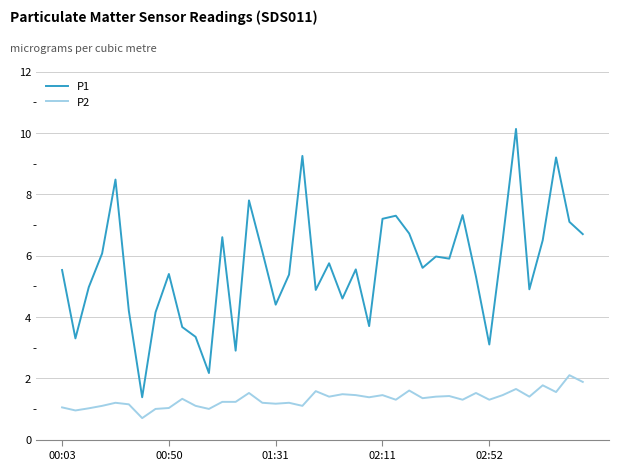

What is the difference between the maximum and minimum values in the P2 series?

1.4